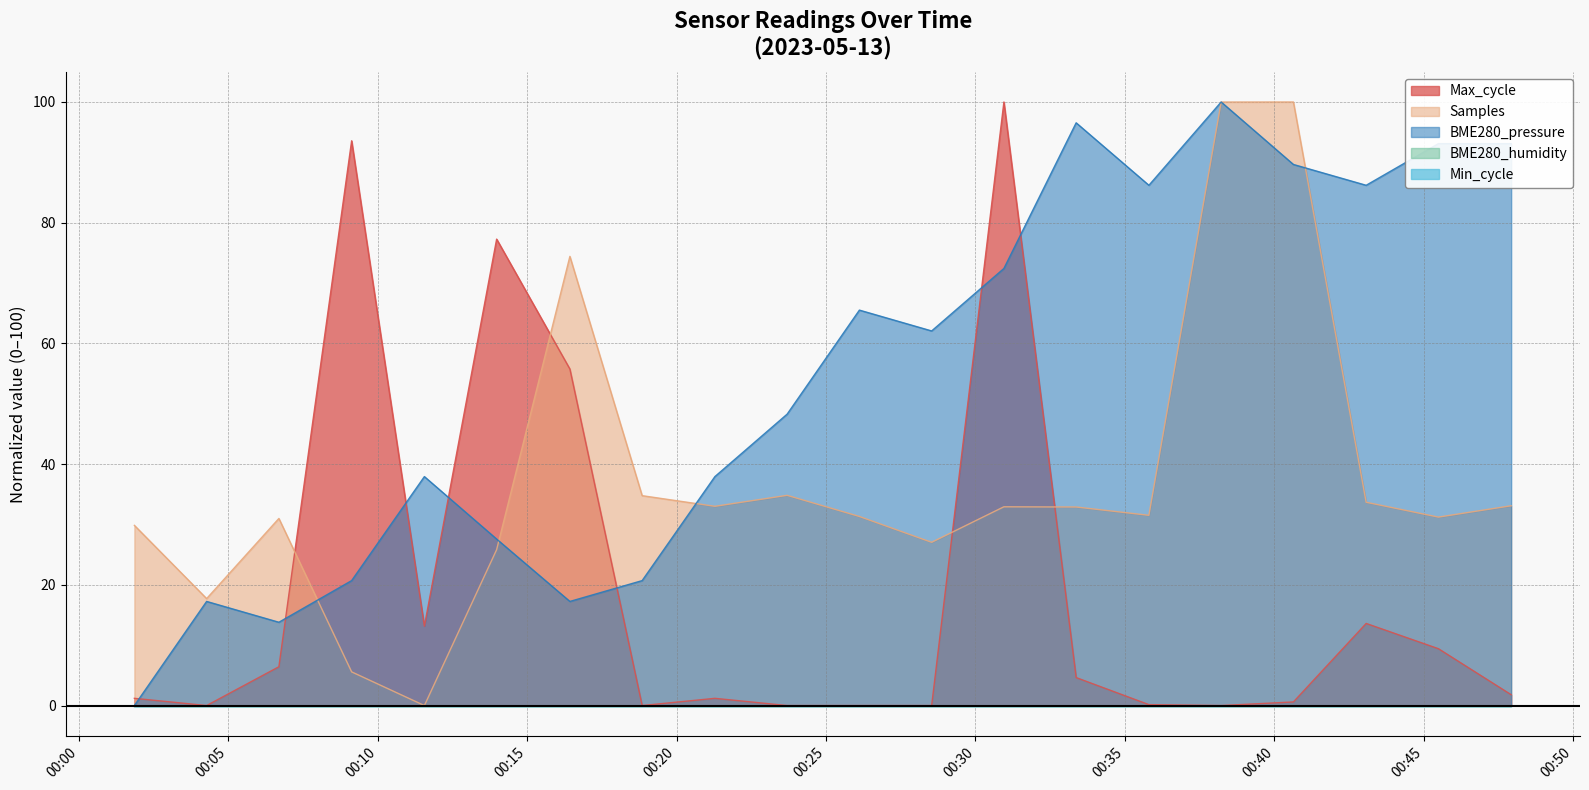

The value of Max_cycle at 2023/05/13 00:33:22 is 4.6. True or false?

True